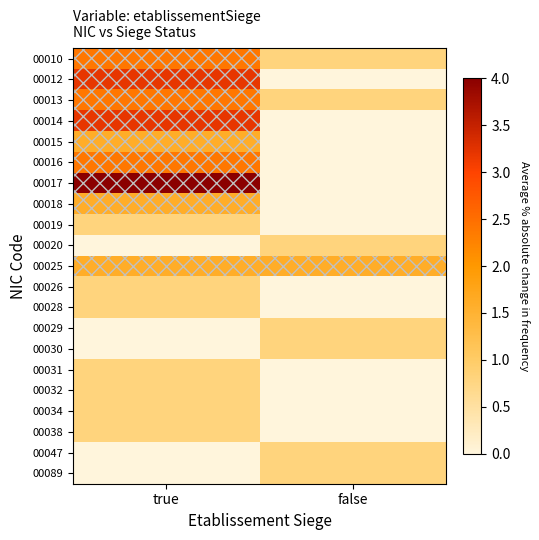

Reading right to left, list all the values displayed in this chart.

00010: false=0.8	true=2.4
00012: false=0.0	true=3.2
00013: false=0.8	true=2.4
00014: false=0.0	true=3.2
00015: false=0.0	true=1.6
00016: false=0.0	true=2.4
00017: false=0.0	true=4.0
00018: false=0.0	true=1.6
00019: false=0.0	true=0.8
00020: false=0.8	true=0.0
00025: false=1.6	true=1.6
00026: false=0.0	true=0.8
00028: false=0.0	true=0.8
00029: false=0.8	true=0.0
00030: false=0.8	true=0.0
00031: false=0.0	true=0.8
00032: false=0.0	true=0.8
00034: false=0.0	true=0.8
00038: false=0.0	true=0.8
00047: false=0.8	true=0.0
00089: false=0.8	true=0.0